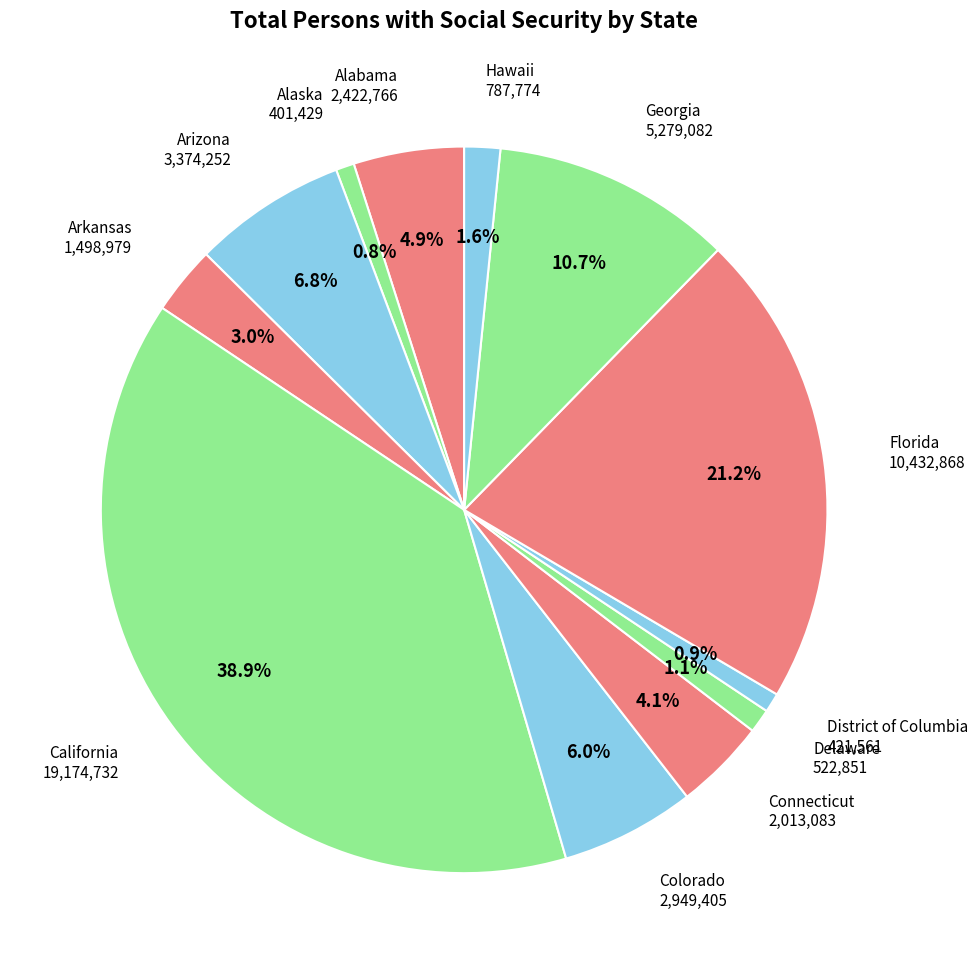

Which category has the smallest portion of the pie?

Alaska